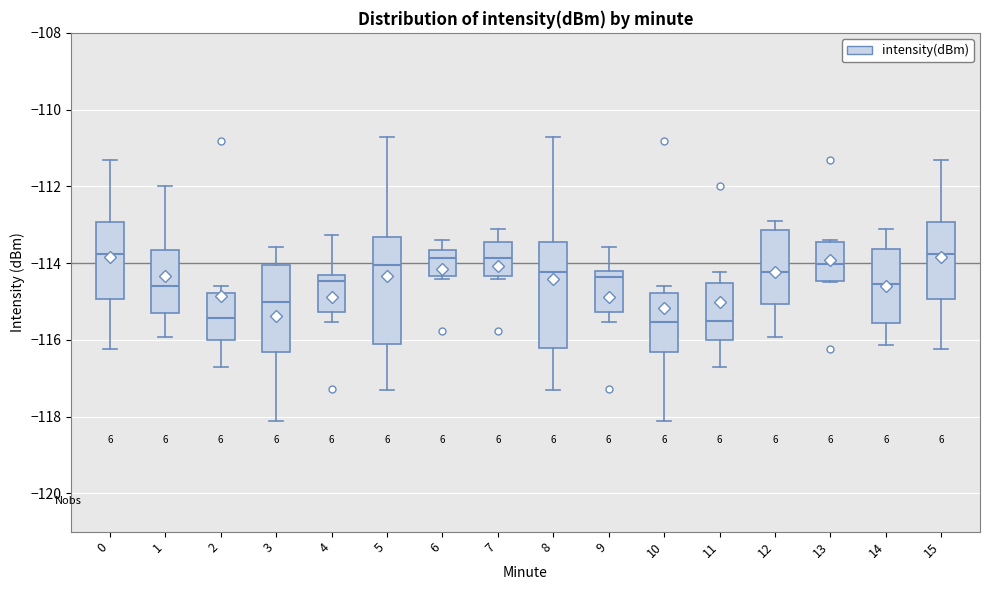

Where does the upper whisker of the box at x = 5 end on the y-axis? The values are not printed on the chart, so give them approximately, as read against the axis.

-110.8